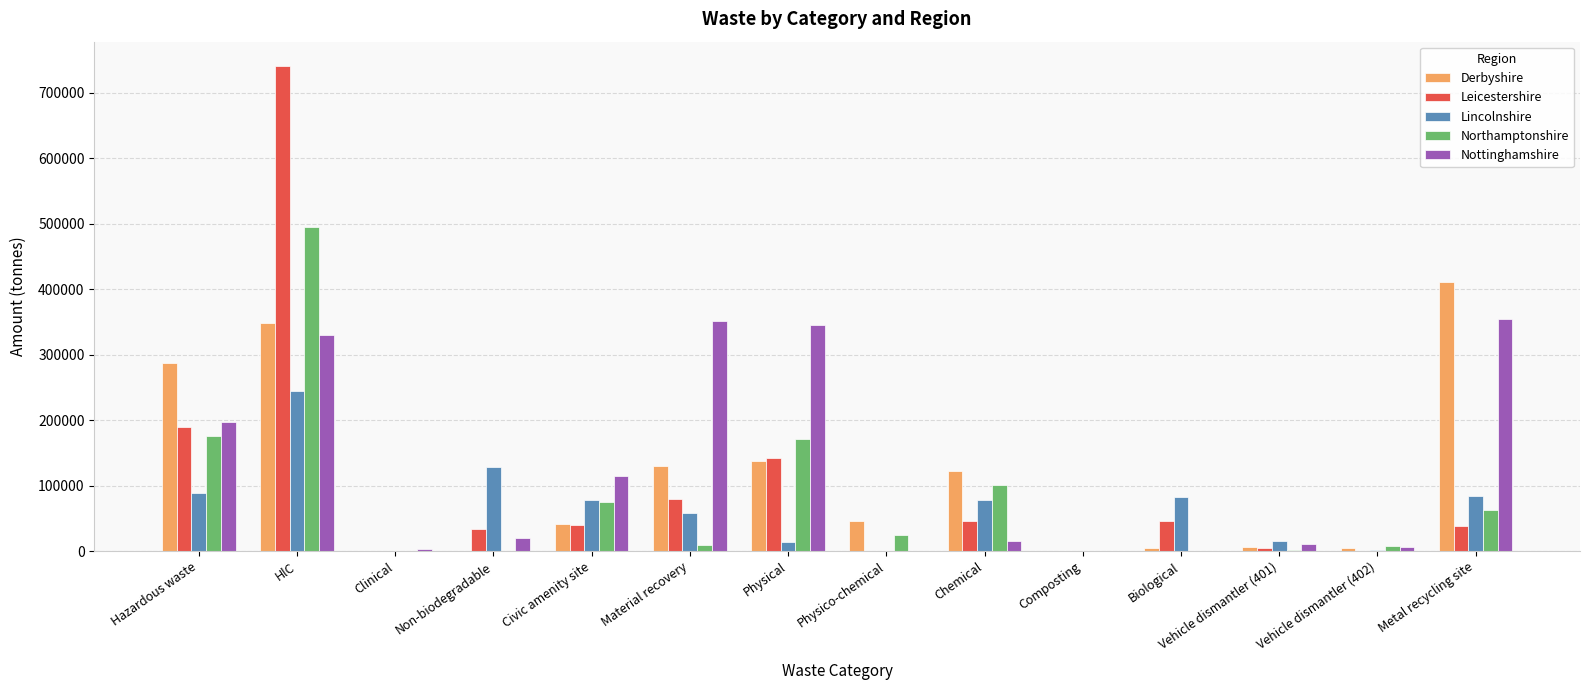

What is the maximum value for Lincolnshire?

244009.1